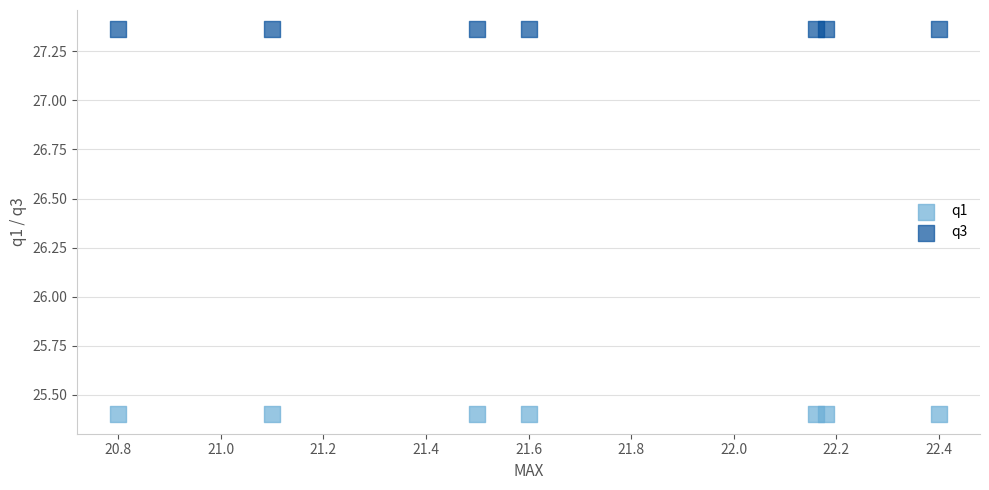

Which series reaches the maximum Y coordinate?

q3